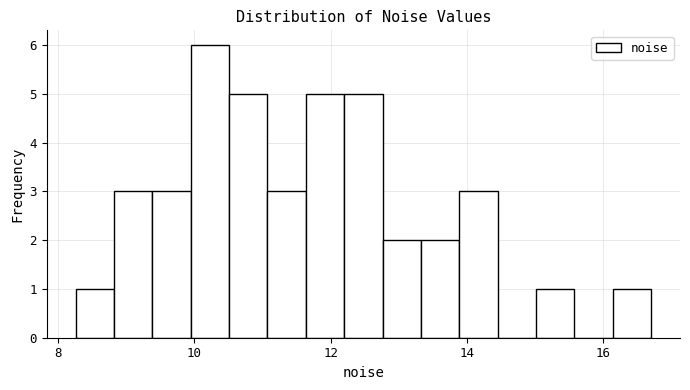

Read against the x-axis, roughly where is the centre of the tallest bar?

10.2